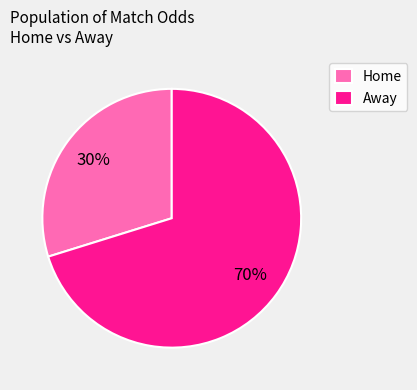

Rank the categories by value from highest to lowest.

Away, Home